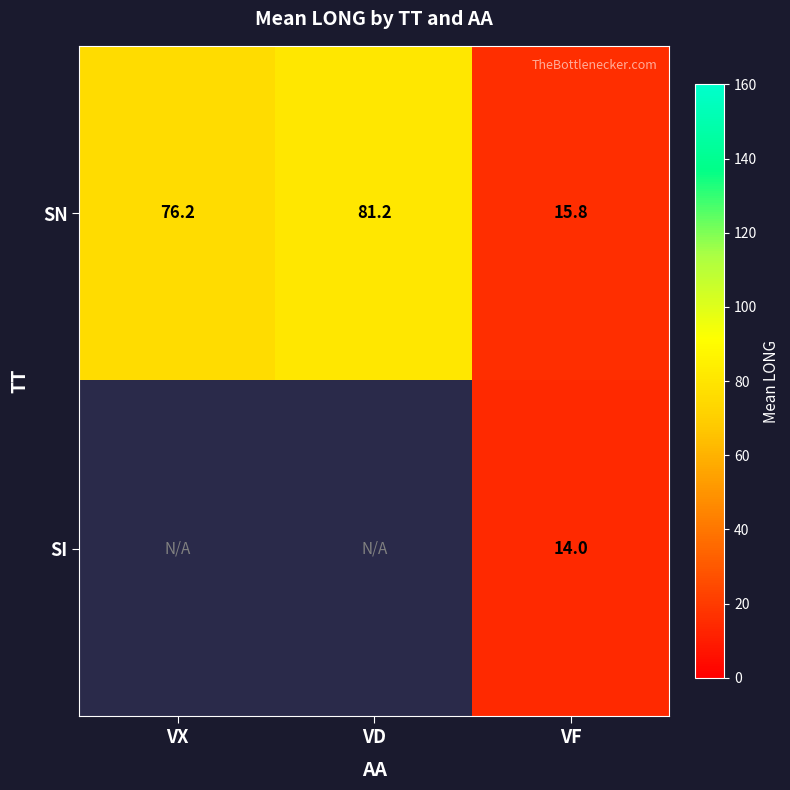

How many data points in SN are above 76?

2